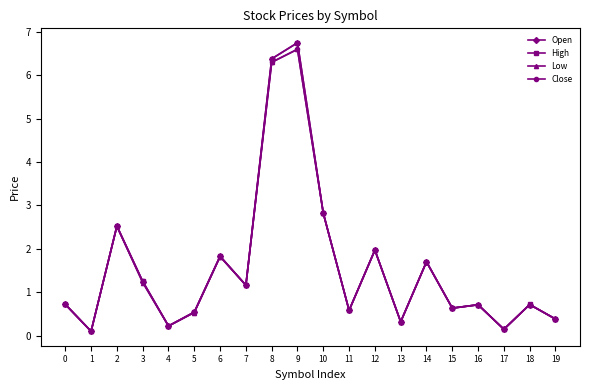

At which category does Open reach its first local valley?

1